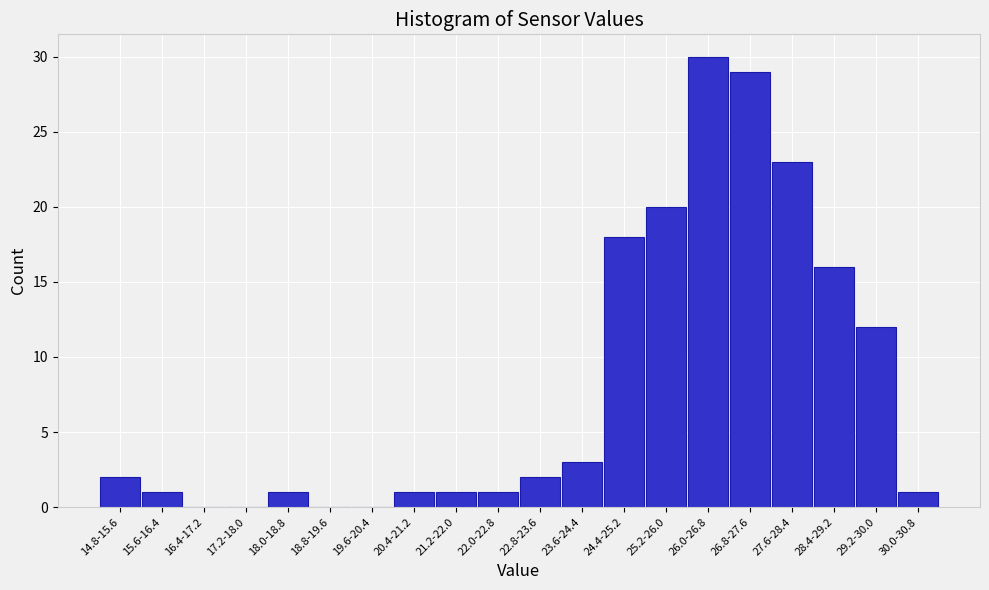

Reading left to right, list all the values displayed in this chart.

14.8-15.6=2	15.6-16.4=1	16.4-17.2=0	17.2-18.0=0	18.0-18.8=1	18.8-19.6=0	19.6-20.4=0	20.4-21.2=1	21.2-22.0=1	22.0-22.8=1	22.8-23.6=2	23.6-24.4=3	24.4-25.2=18	25.2-26.0=20	26.0-26.8=30	26.8-27.6=29	27.6-28.4=23	28.4-29.2=16	29.2-30.0=12	30.0-30.8=1